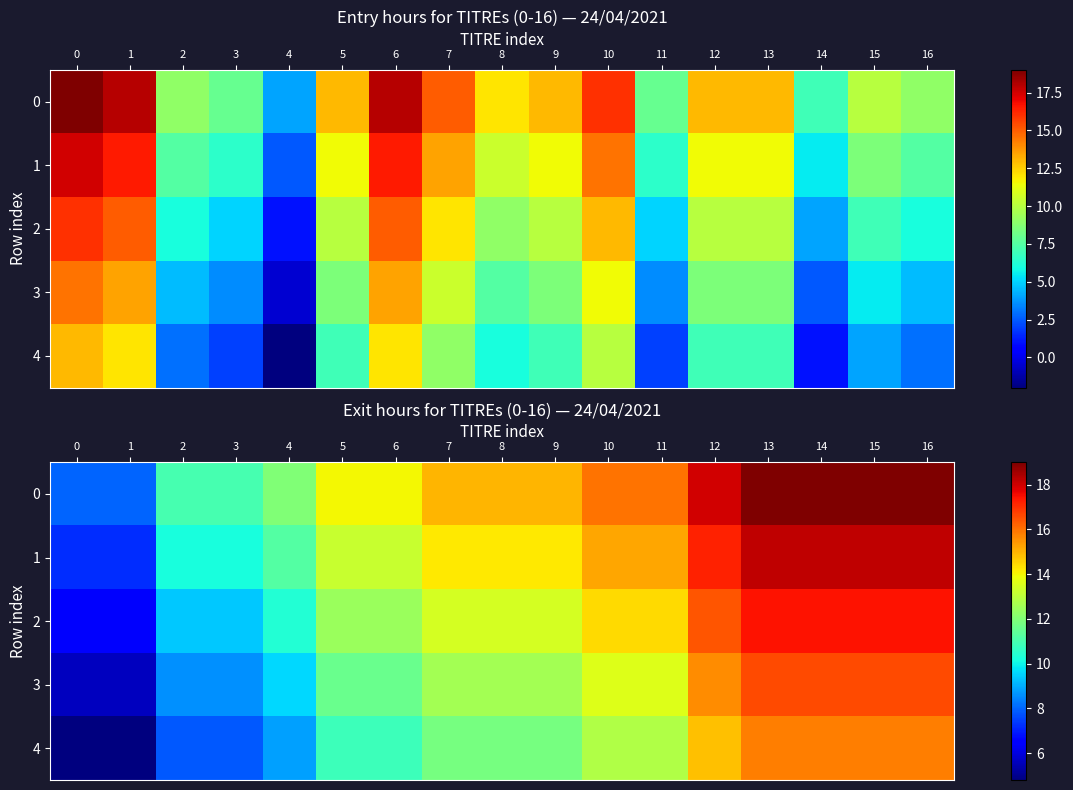

What is the sum of all 2 values?

221.8